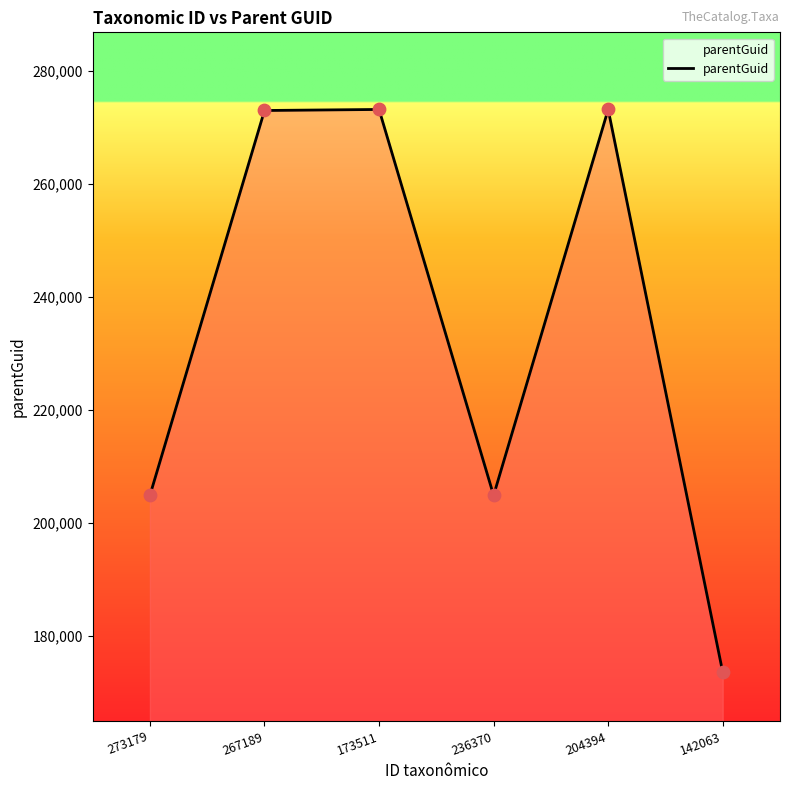

What is the change in value from 267189 to 142063?

-99477